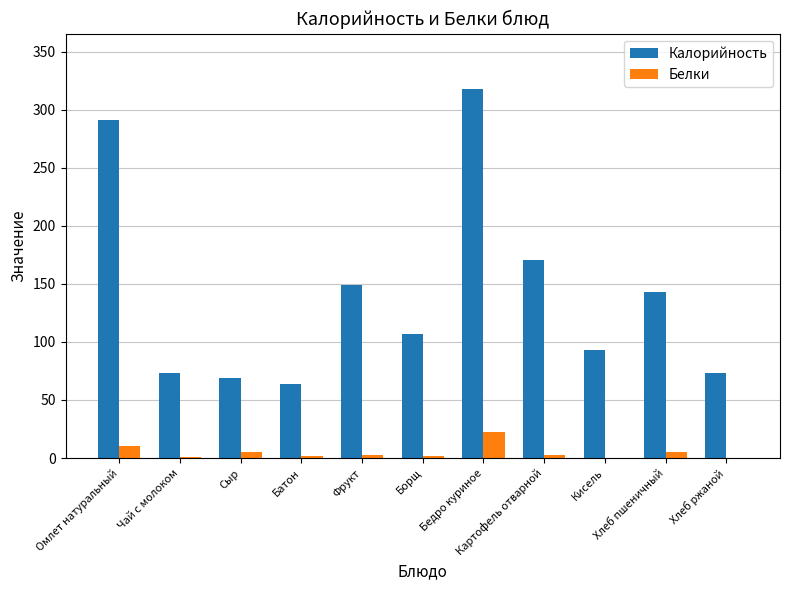

What is the maximum value shown in the chart?

318.0